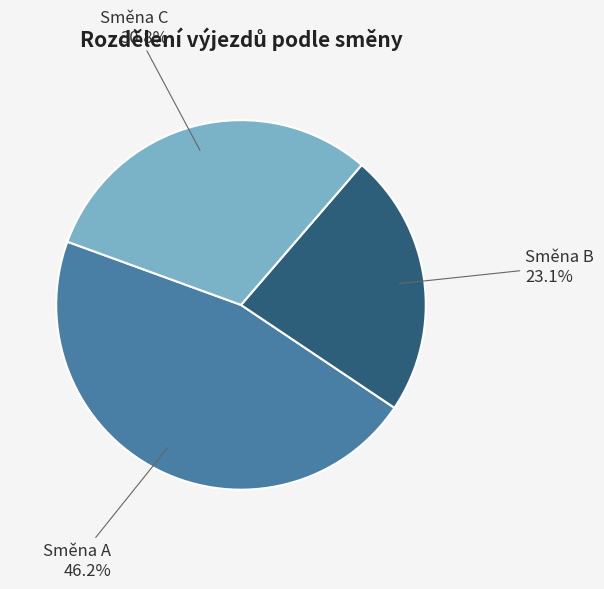

Rank the categories by value from highest to lowest.

Směna A, Směna C, Směna B